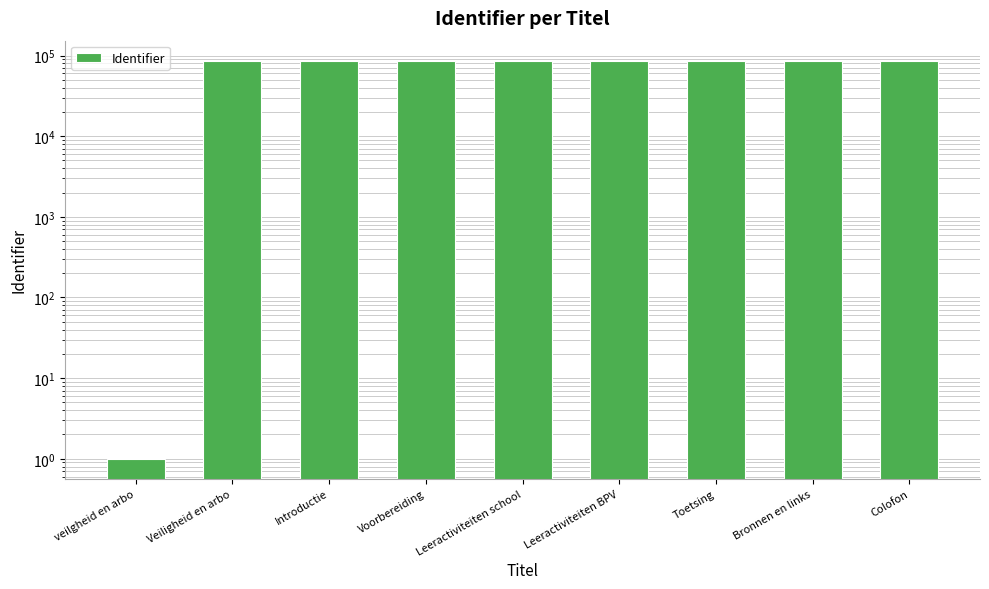

Which has a higher value, Colofon or Bronnen en links?

Colofon